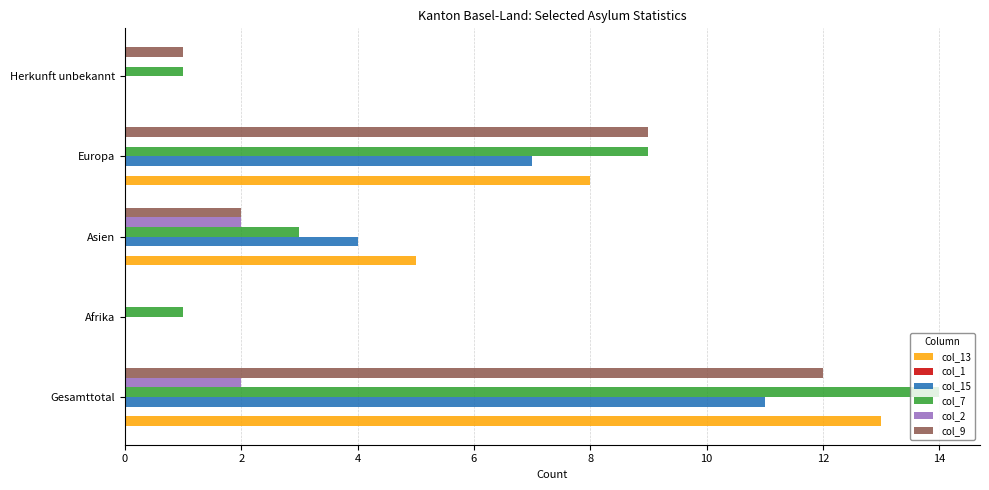

At which category is the sum across all series the highest?

Gesamttotal